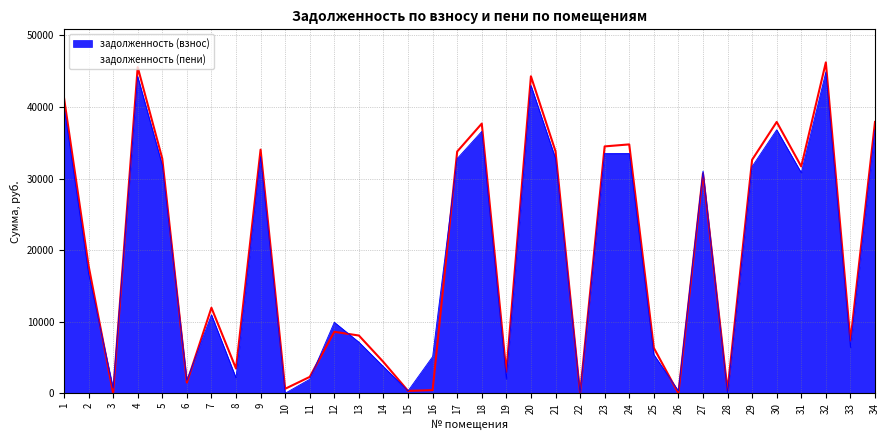

Is it true that задолженность (пени) equals 37911.8 at 34?

True